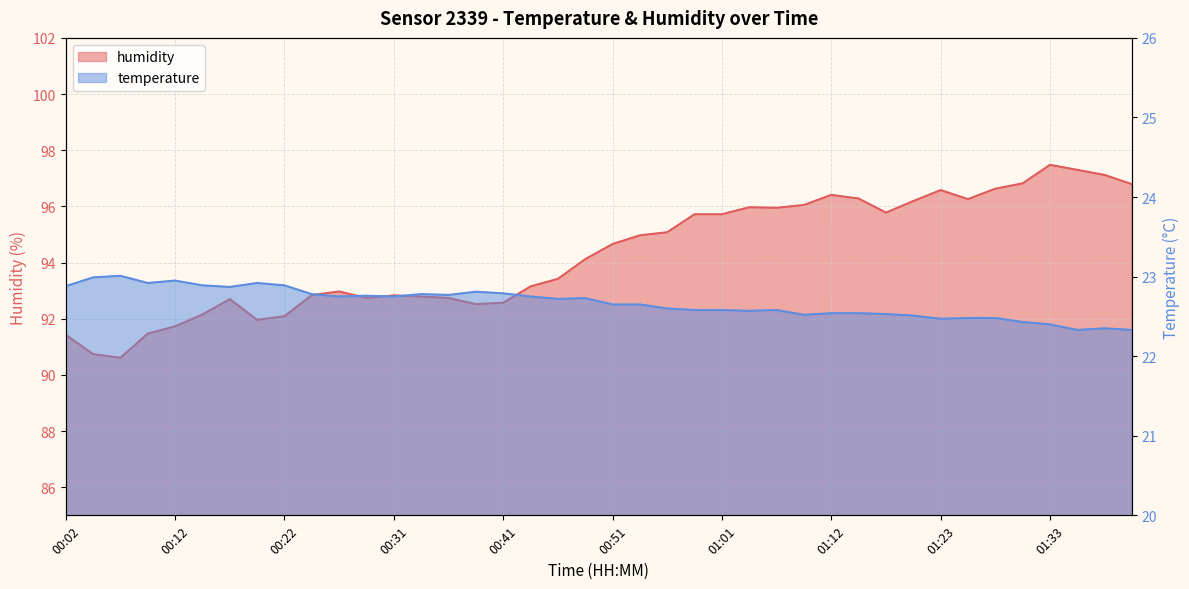

Reading left to right, transcribe all the data shown in this chart.

temperature: 22.9	23.0	23.0	22.9	22.9	22.9	22.9	22.9	22.9	22.8	22.8	22.8	22.8	22.8	22.8	22.8	22.8	22.8	22.7	22.7	22.6	22.6	22.6	22.6	22.6	22.6	22.6	22.5	22.5	22.5	22.5	22.5	22.5	22.5	22.5	22.4	22.4	22.3	22.4	22.3
humidity: 91.4	90.7	90.6	91.5	91.7	92.2	92.7	92.0	92.1	92.8	93.0	92.7	92.8	92.8	92.7	92.5	92.6	93.2	93.4	94.1	94.7	95.0	95.1	95.7	95.7	96.0	96.0	96.0	96.4	96.3	95.8	96.2	96.6	96.3	96.6	96.8	97.5	97.3	97.1	96.8